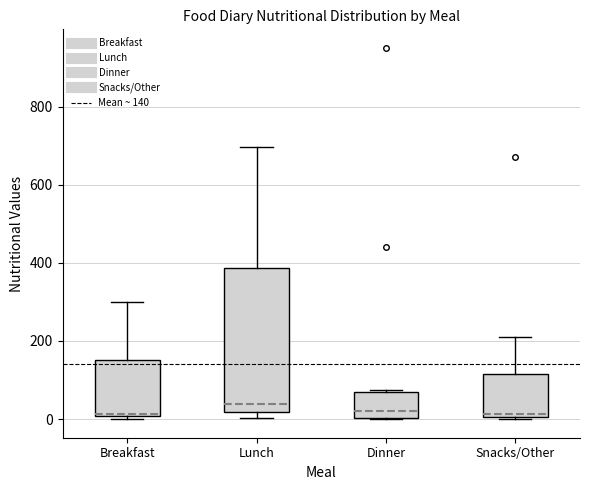

Where is the lower edge of the box for Snacks/Other on the y-axis? The values are not printed on the chart, so give them approximately, as read against the axis.

0